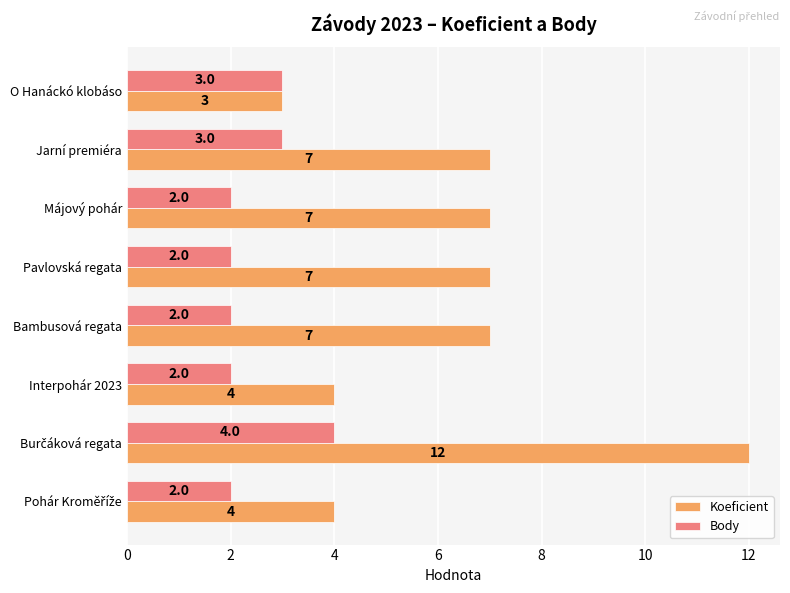

How many Body values are between 2 and 3?

7